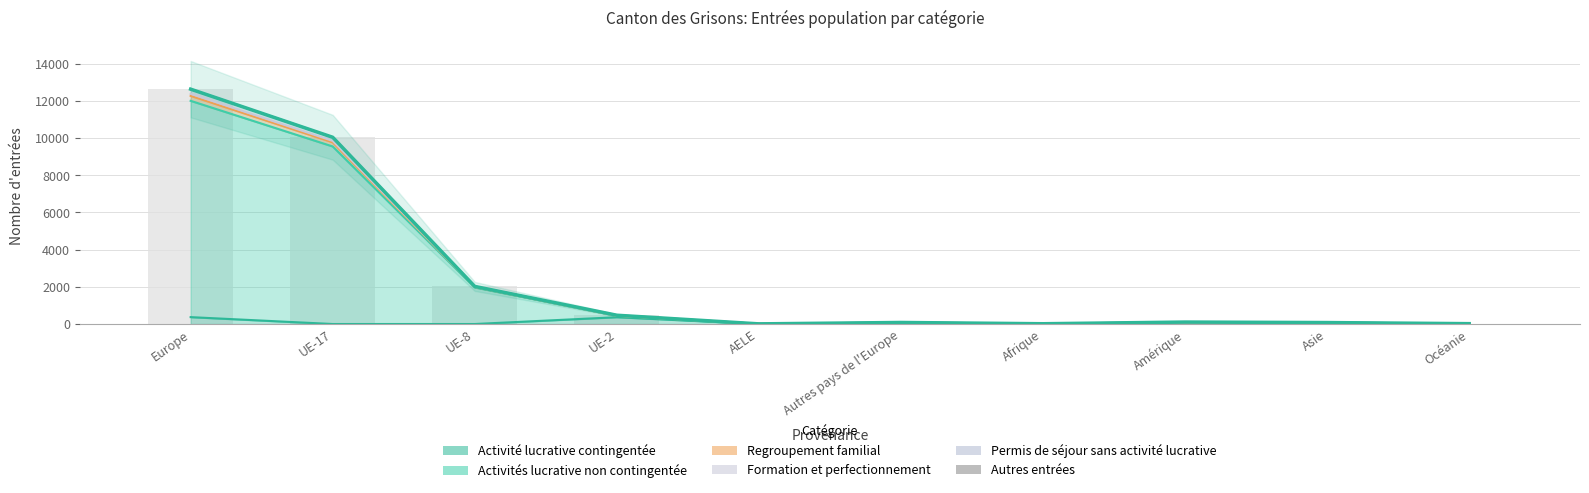

List the labels in order of Activité lucrative contingentée value, smallest first.

UE-17, UE-8, AELE, Afrique, Océanie, Autres pays de l'Europe, Amérique, Asie, UE-2, Europe